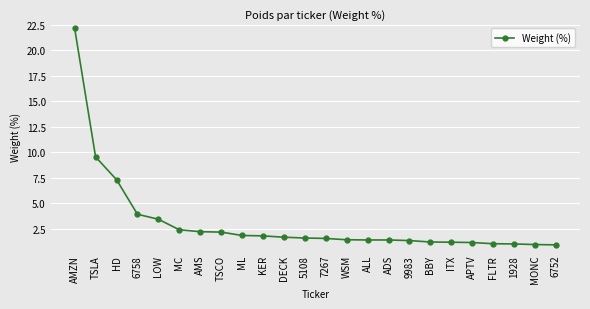

What is the smallest value displayed?

0.9